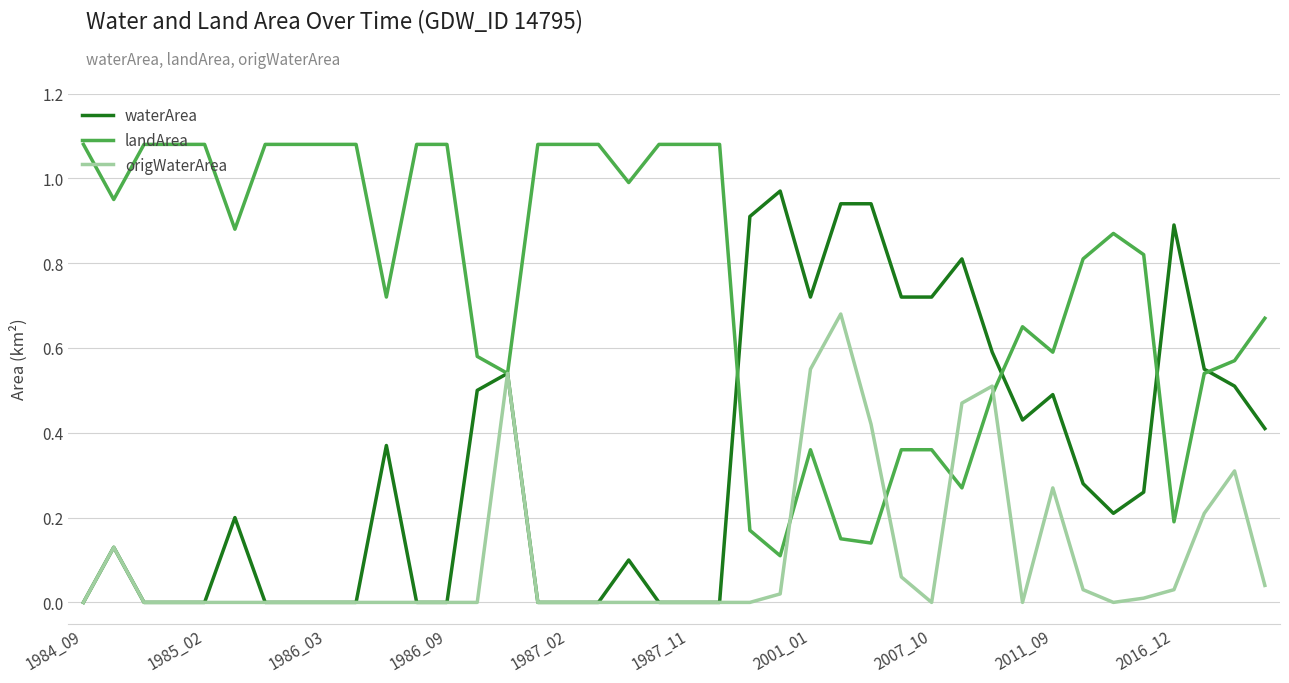

Rank the series by their maximum value, from highest to lowest.

landArea, waterArea, origWaterArea